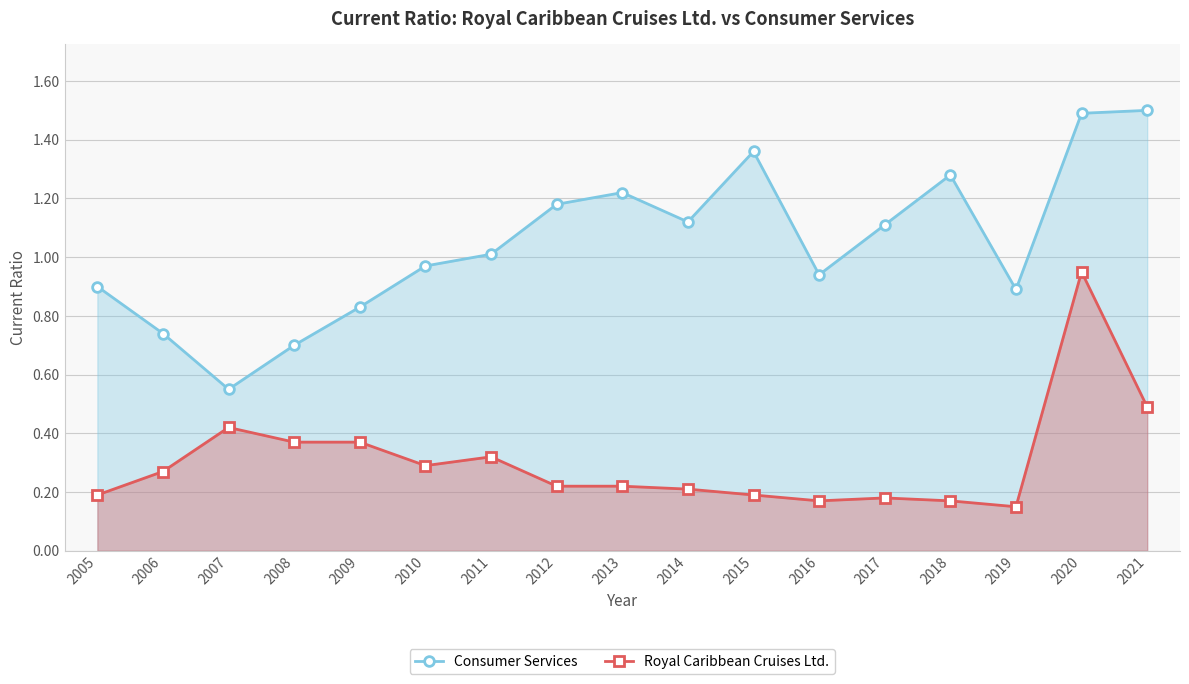

Which series has the largest total across all categories?

Consumer Services